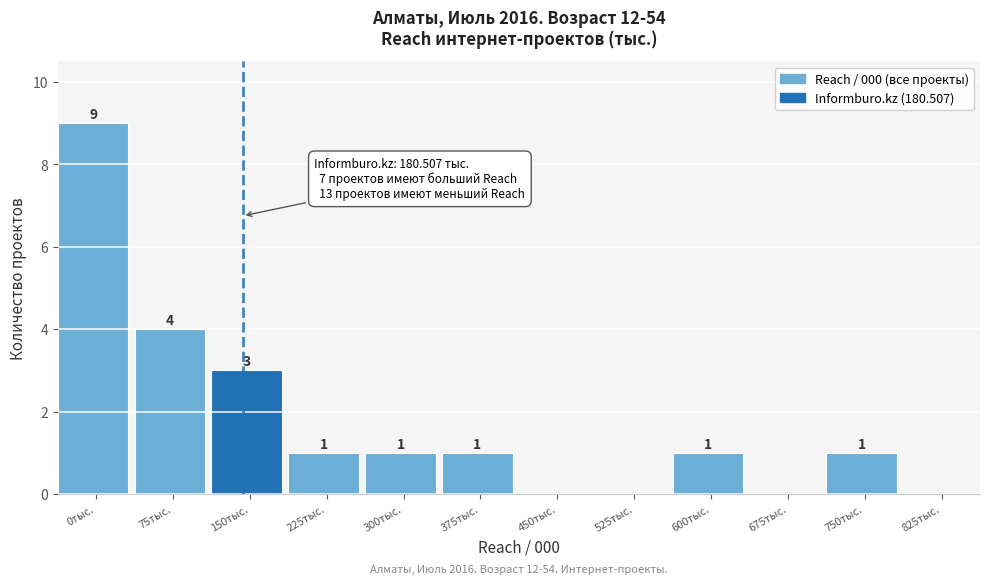

Reading left to right, list all the values displayed in this chart.

0тыс.=9	75тыс.=4	150тыс.=3	225тыс.=1	300тыс.=1	375тыс.=1	450тыс.=0	525тыс.=0	600тыс.=1	675тыс.=0	750тыс.=1	825тыс.=0